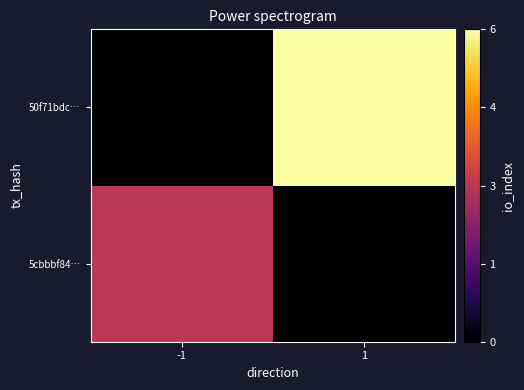

At which category does the chart reach its minimum across all series?

1